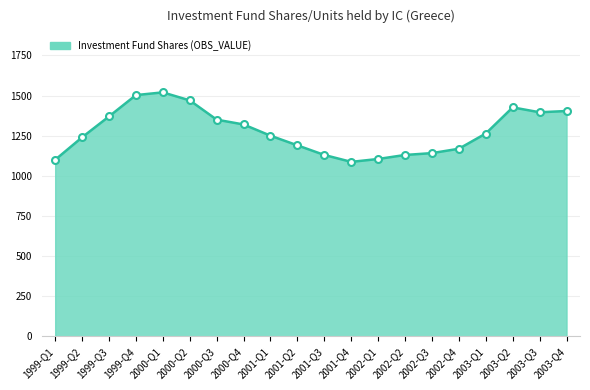

Approximately how many times larger is the value at 2003-Q1 compared to 2000-Q3?

0.9